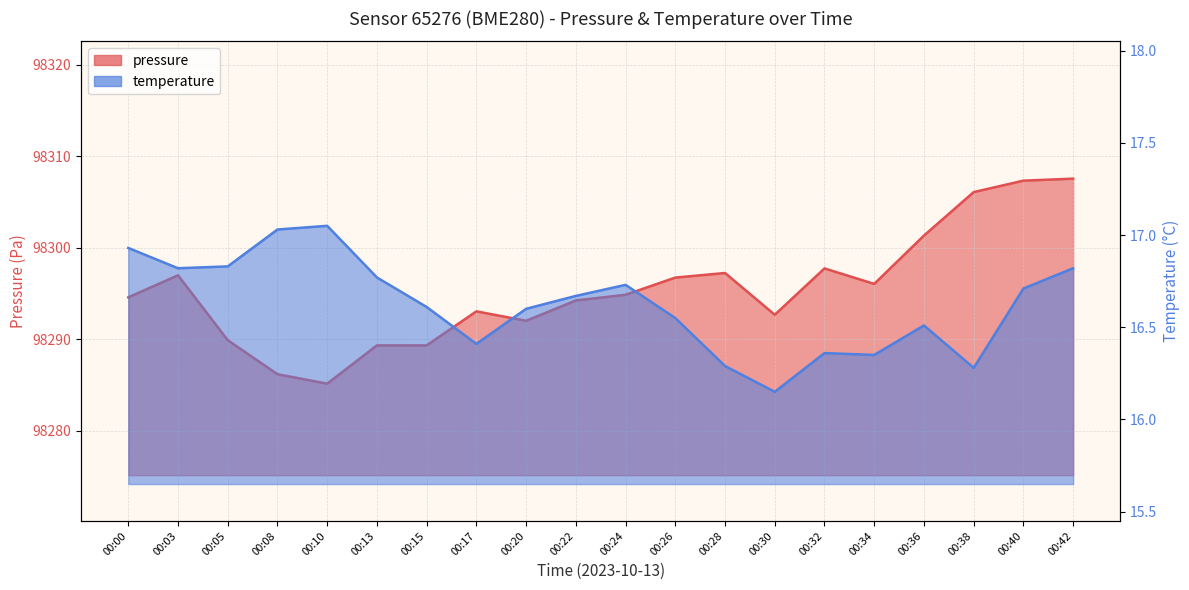

What is the highest value of the temperature series?

17.1